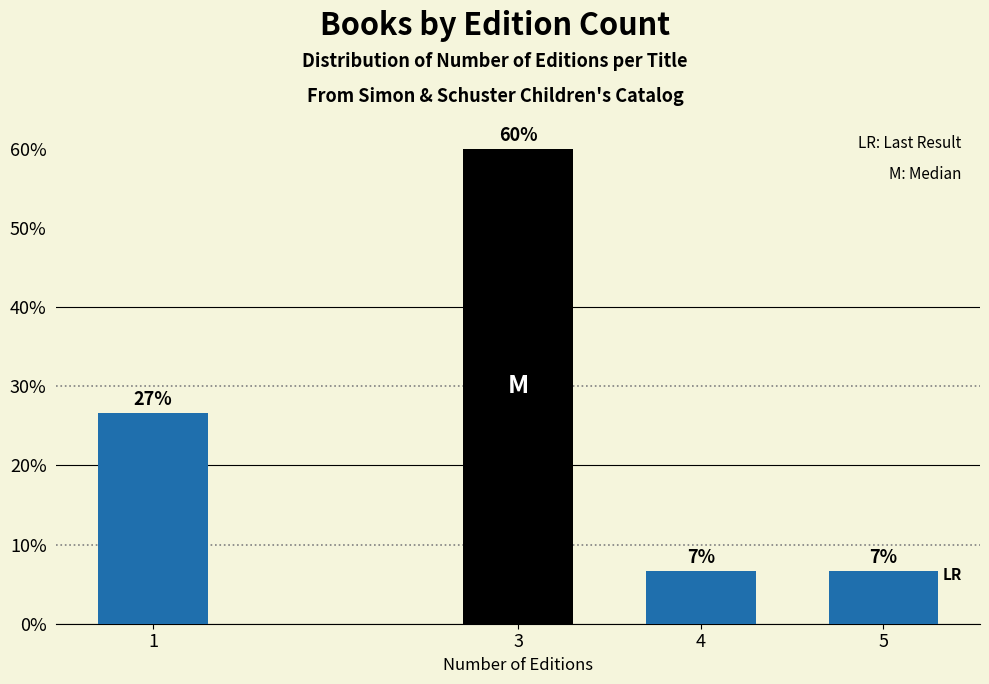

How many bars are there in total?

4